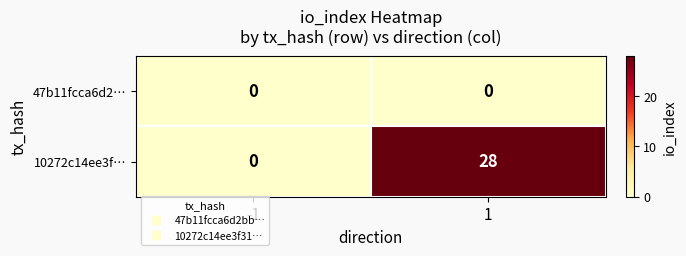

What is the greatest value displayed?

28